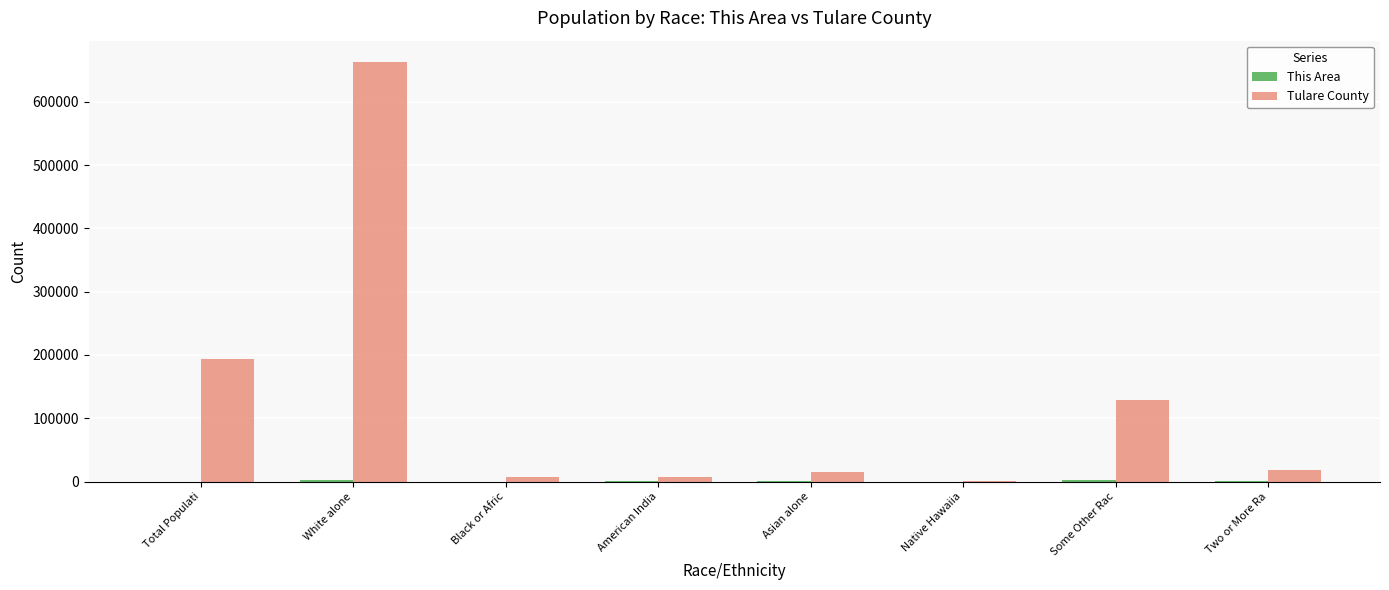

What is the greatest value displayed?

663265